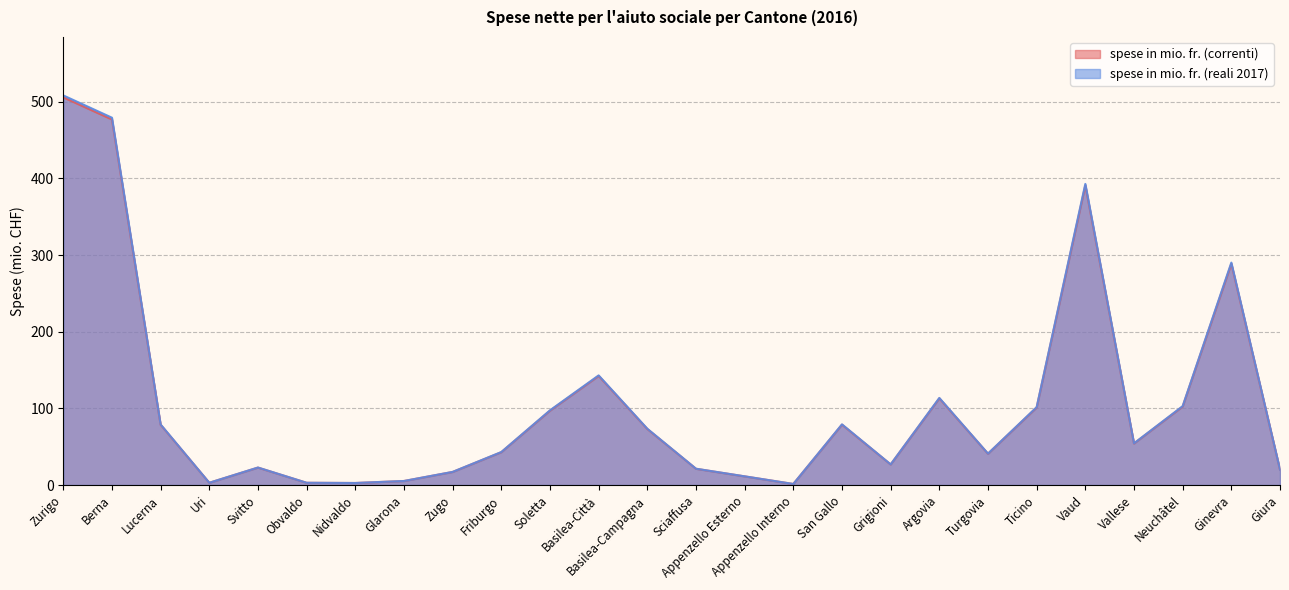

What is the difference between the maximum and minimum values in the spese in mio. fr. (reali 2017) series?

506.9